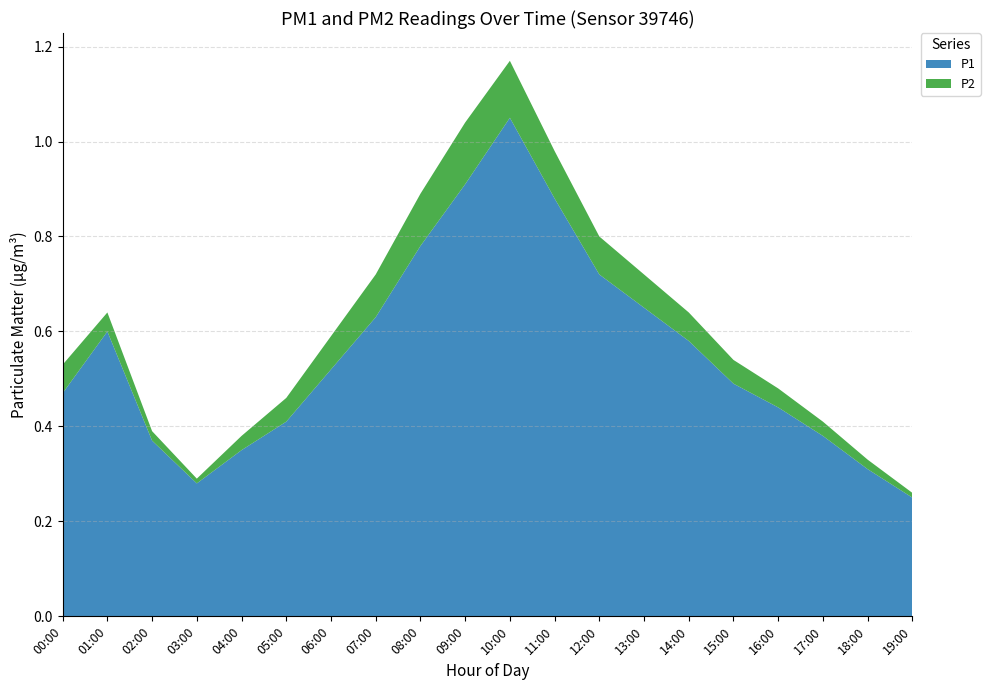

Reading left to right, extract all data points from this chart.

P1: 0.5	0.6	0.4	0.3	0.3	0.4	0.5	0.6	0.8	0.9	1.1	0.9	0.7	0.7	0.6	0.5	0.4	0.4	0.3	0.2
P2: 0.1	0.0	0.0	0.0	0.0	0.1	0.1	0.1	0.1	0.1	0.1	0.1	0.1	0.1	0.1	0.1	0.0	0.0	0.0	0.0